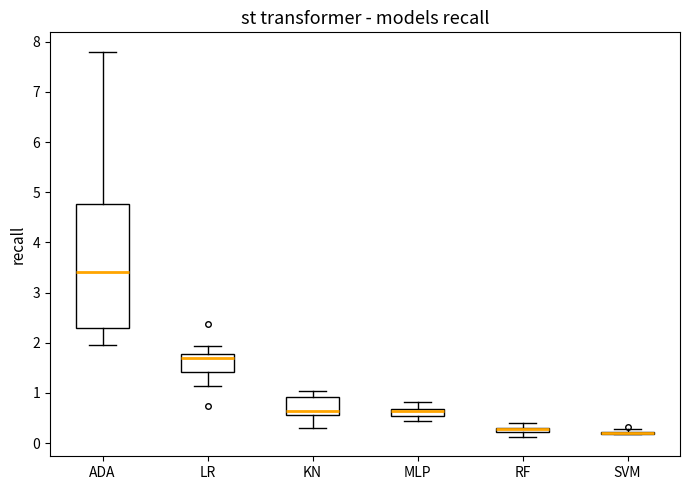

Comparing the boxes themselves (not the whiskers), which one is the tallest?

ADA